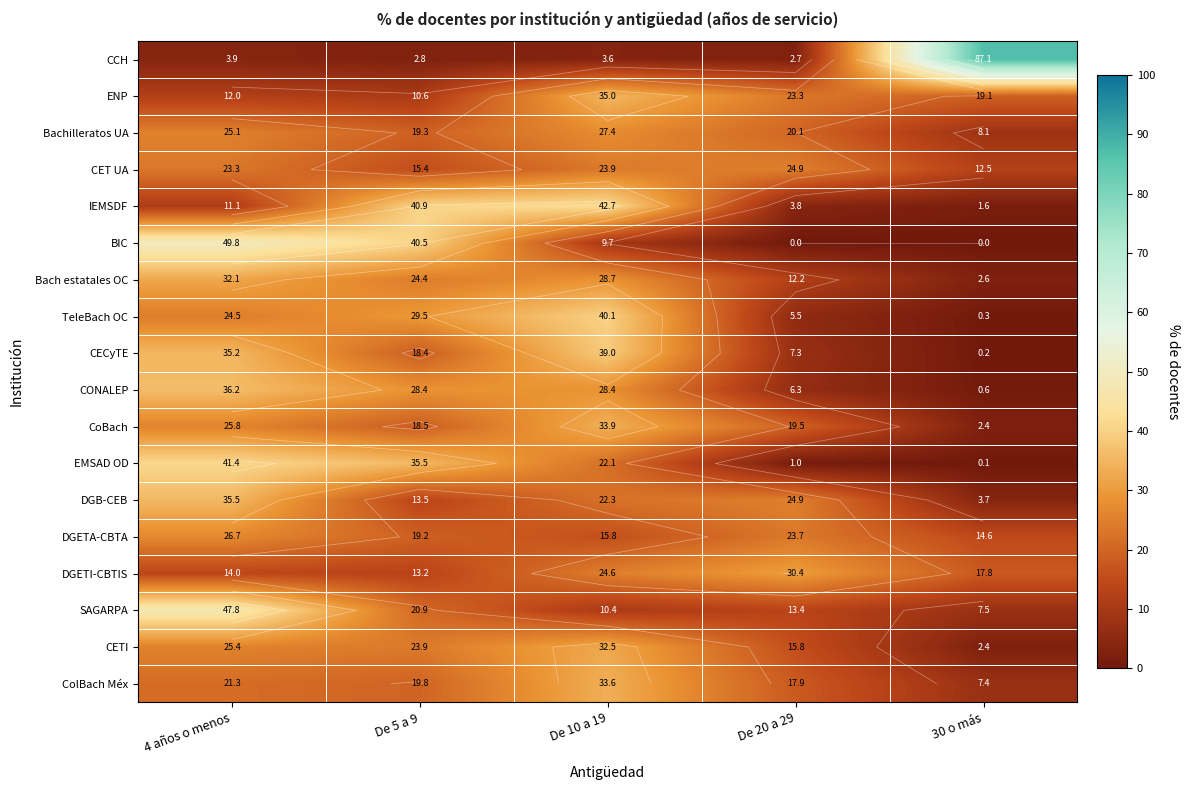

What is the sum of all CCH values?

100.0